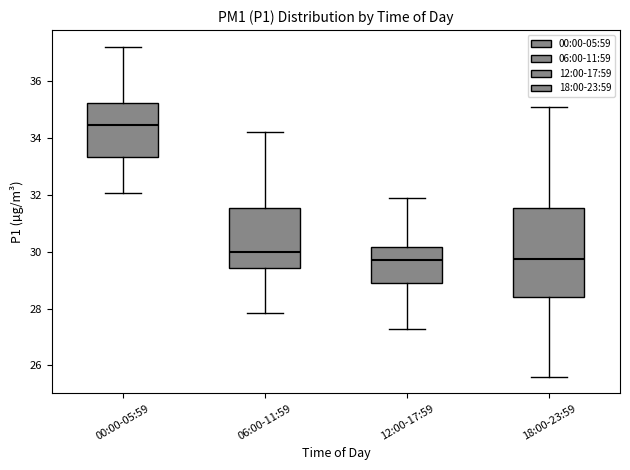

Which box's median line is the highest?

00:00-05:59